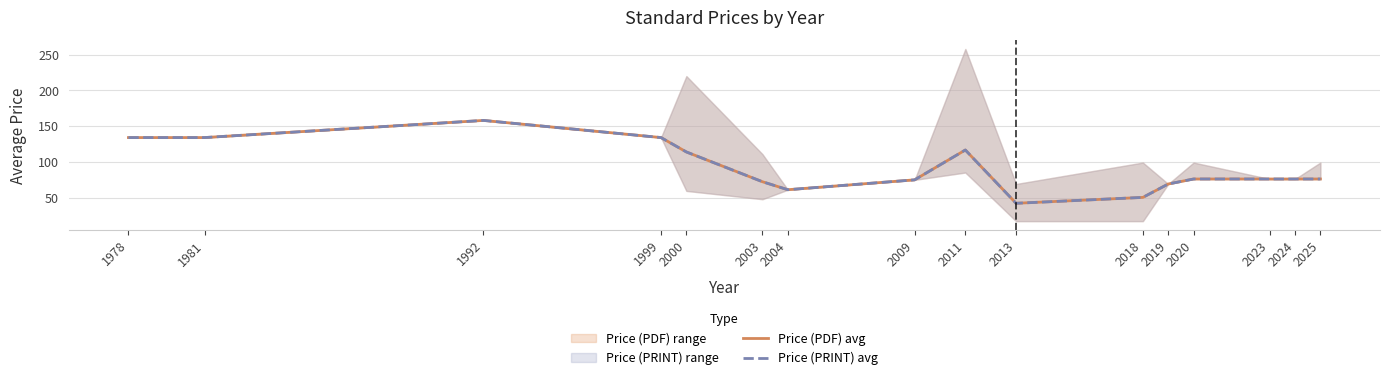

Reading left to right, what are all the values shown in this chart?

Price (PDF) avg: 134.0	134.0	158.0	134.0	113.8	72.2	61.0	74.8	116.6	42.0	50.2	69.0	76.0	76.0	76.0	76.0
Price (PRINT) avg: 134.0	134.0	158.0	134.0	113.8	72.2	61.0	74.8	116.6	42.0	50.2	69.0	76.0	76.0	76.0	76.0